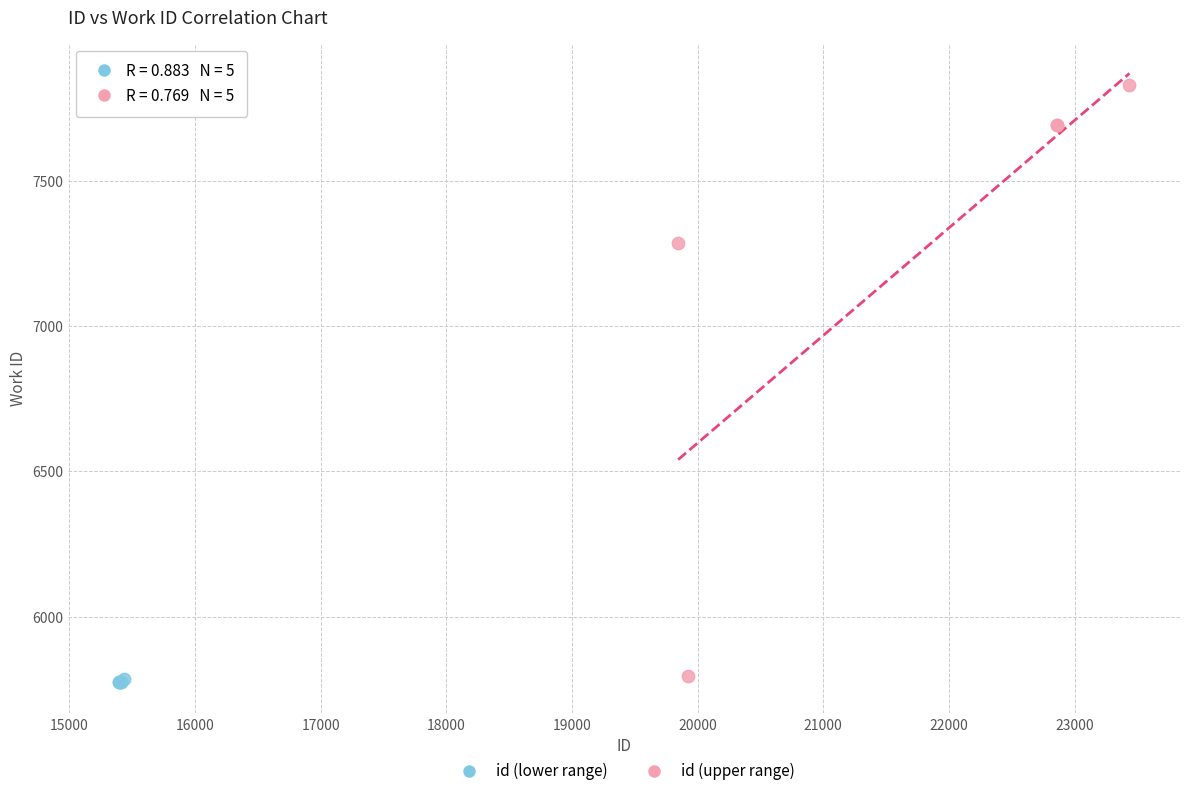

Which series reaches the maximum Y coordinate?

id (upper range)